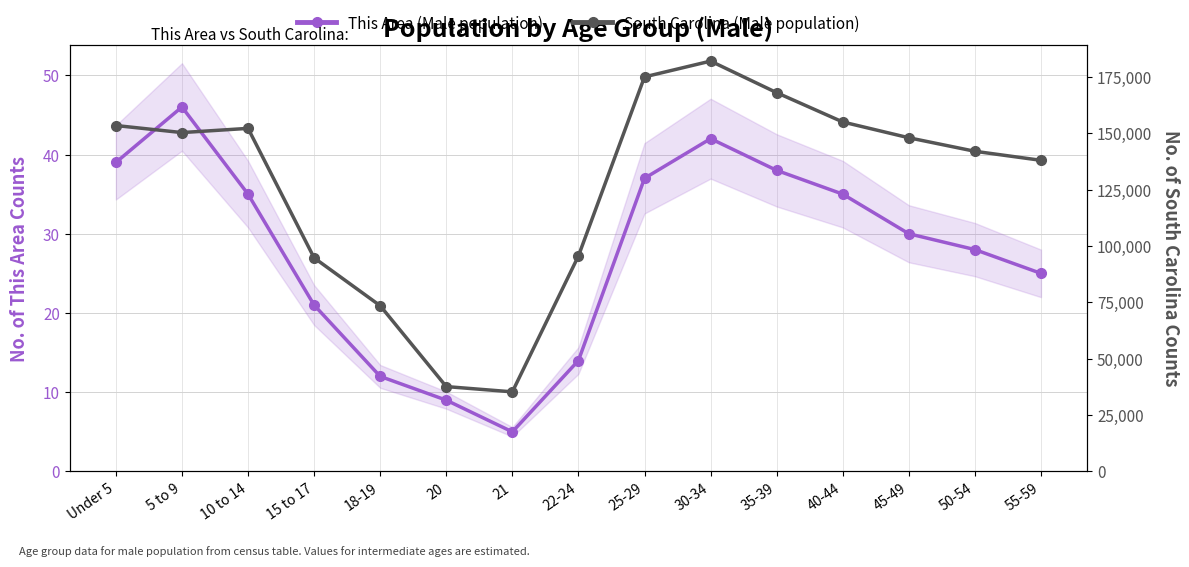

How many data points in South Carolina (Male population) are above 148000?

7